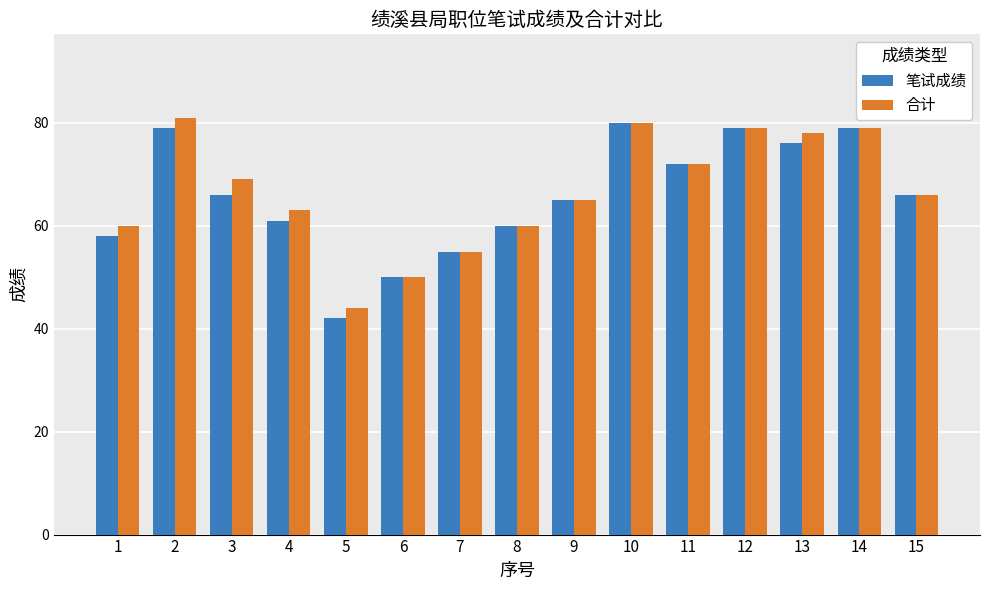

What is the difference between the second highest and minimum values in the 合计 series?

36